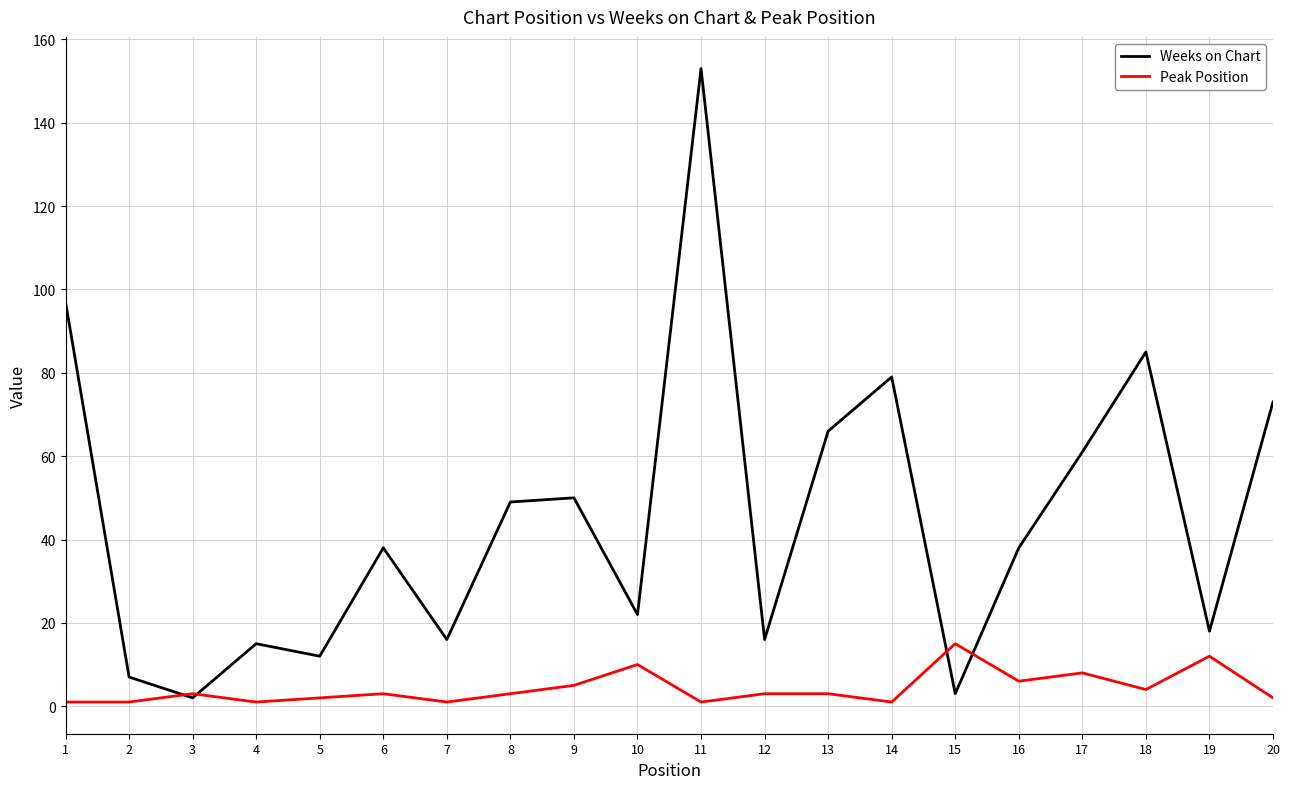

The value of Weeks on Chart at 17 is 61. True or false?

True